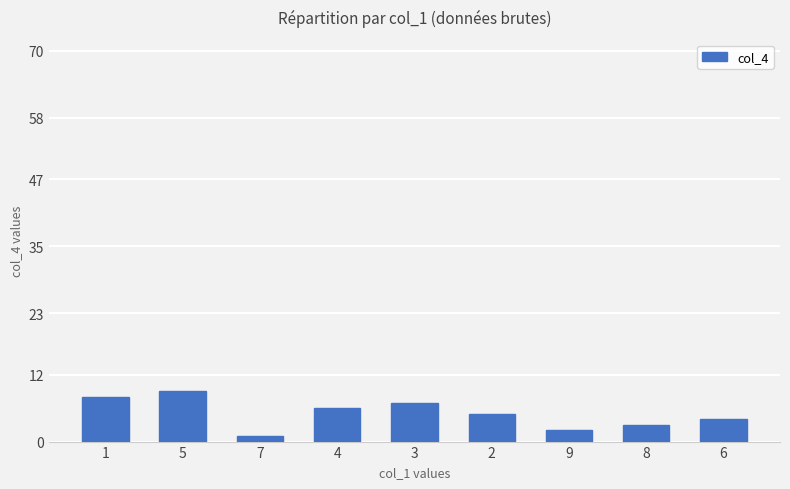

Reading left to right, what are all the values shown in this chart?

1=8	5=9	7=1	4=6	3=7	2=5	9=2	8=3	6=4